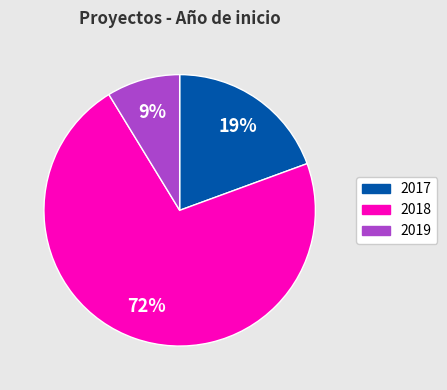

Is there a majority slice in this chart?

Yes